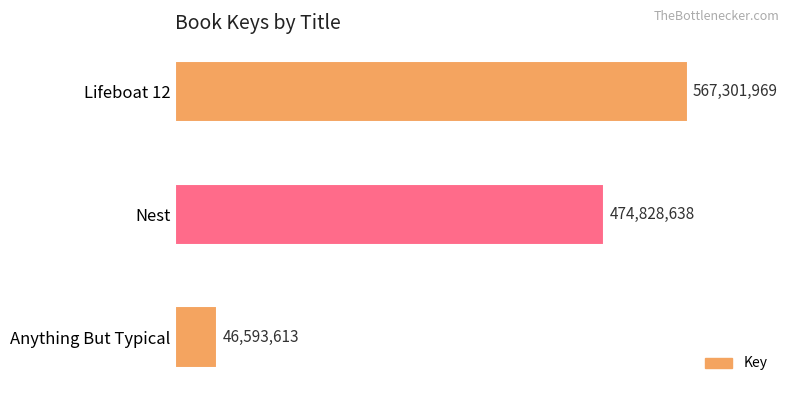

Count the number of data series in this chart.

1